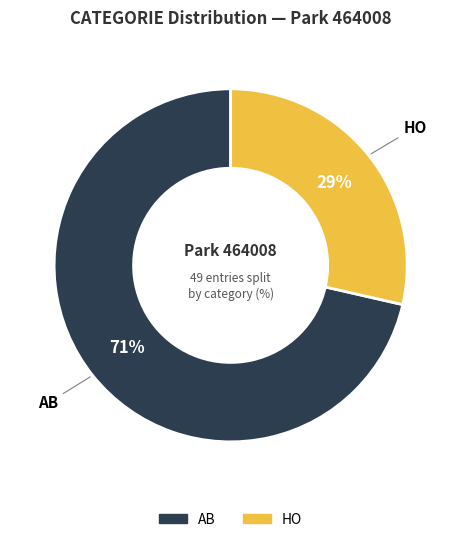

Combined, do AB and HO account for over 50%?

Yes